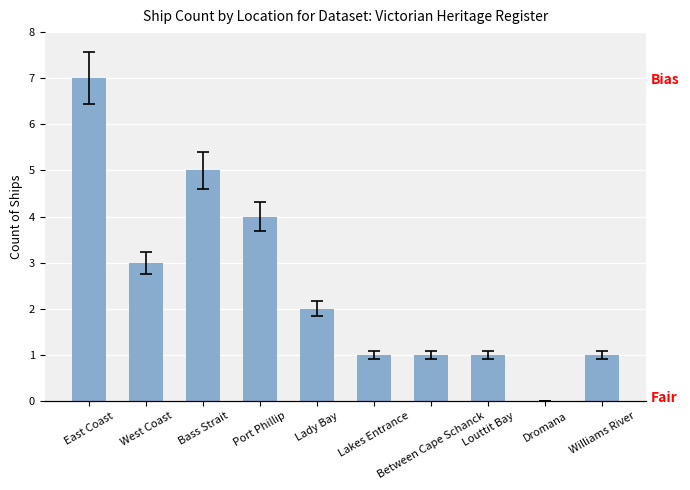

True or false: the data shows 1 at Lakes Entrance.

True